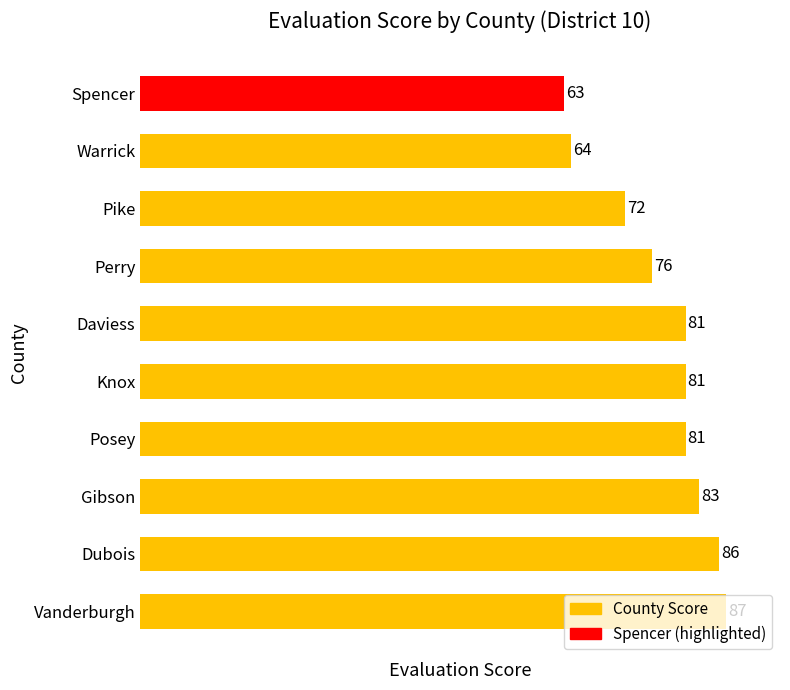

What is the ratio of the value at Dubois to the value at Knox?

1.1